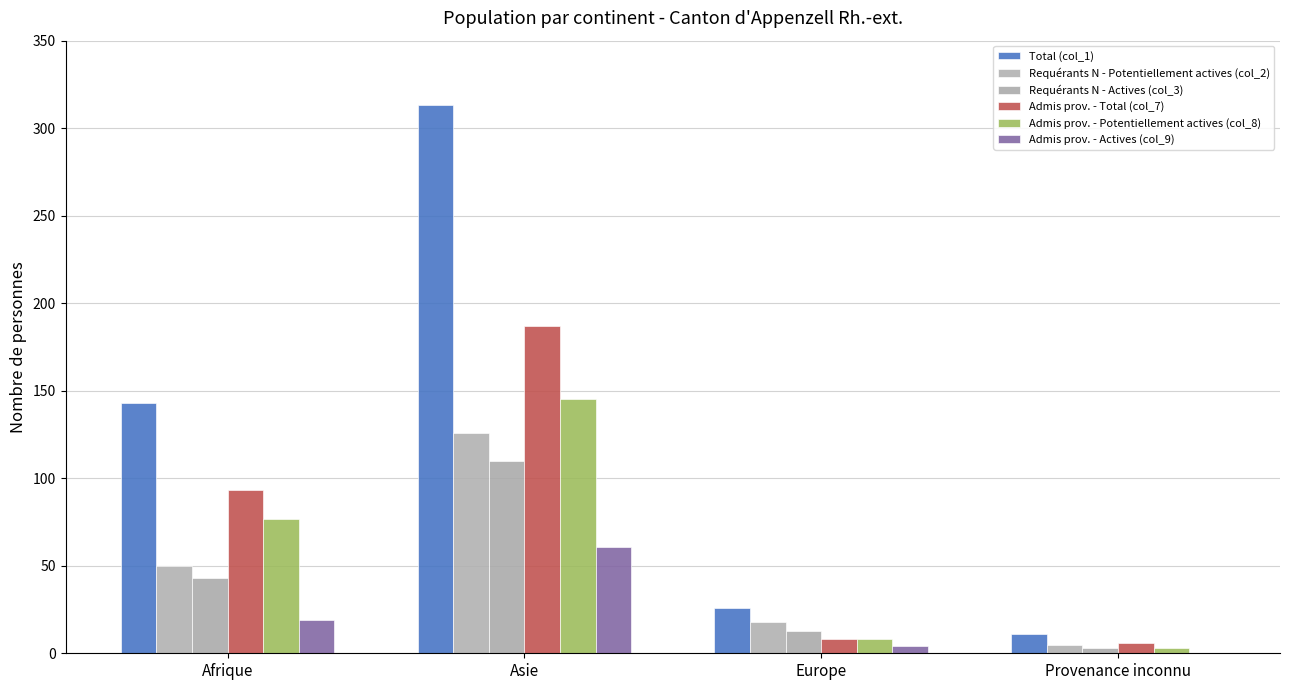

How many series are shown in this chart?

6